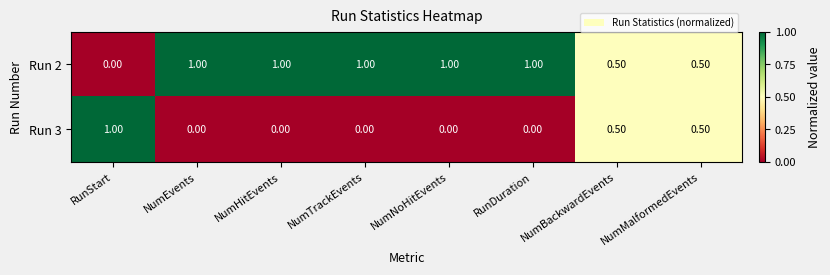

Is the value of Run 2 at NumNoHitEvents greater than the value of Run 3 at NumTrackEvents?

Yes